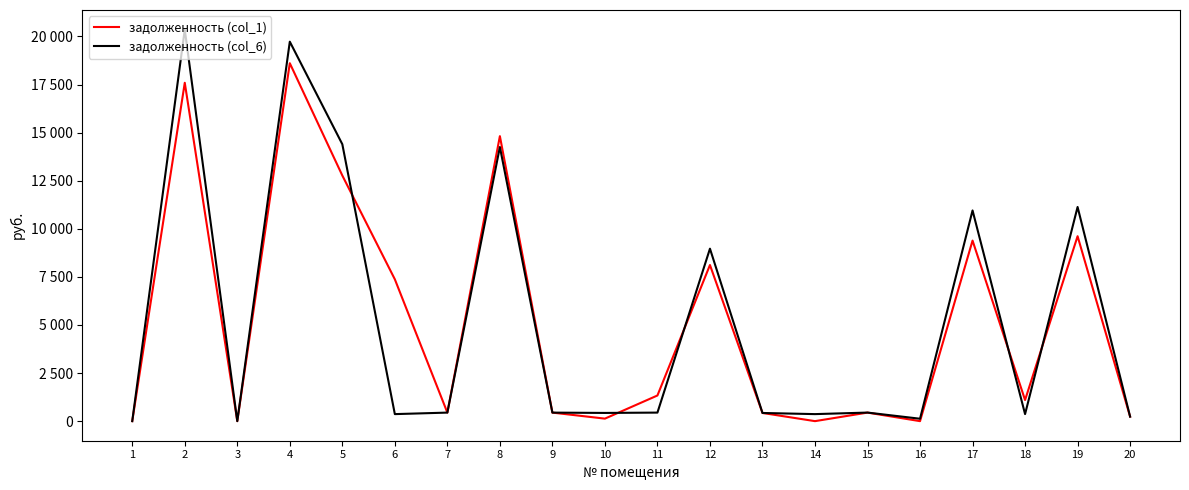

Is the value of задолженность (col_6) at 7 greater than the value of задолженность (col_1) at 15?

No